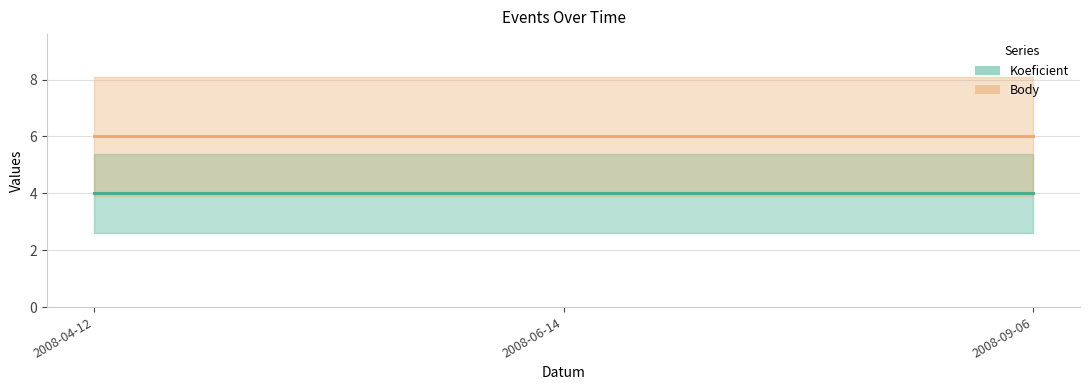

What is the label of the 1st point from the left?

2008-04-12